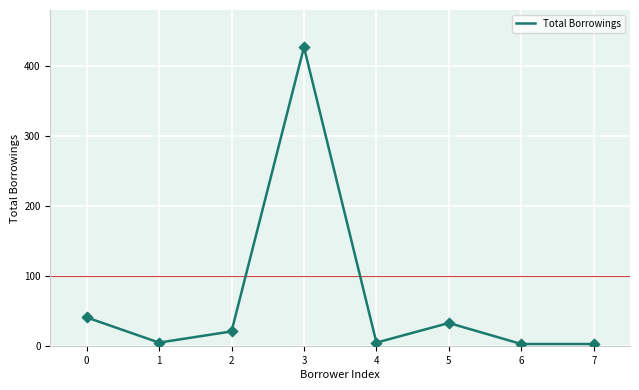

What is the change in value from 0 to 1?

-36